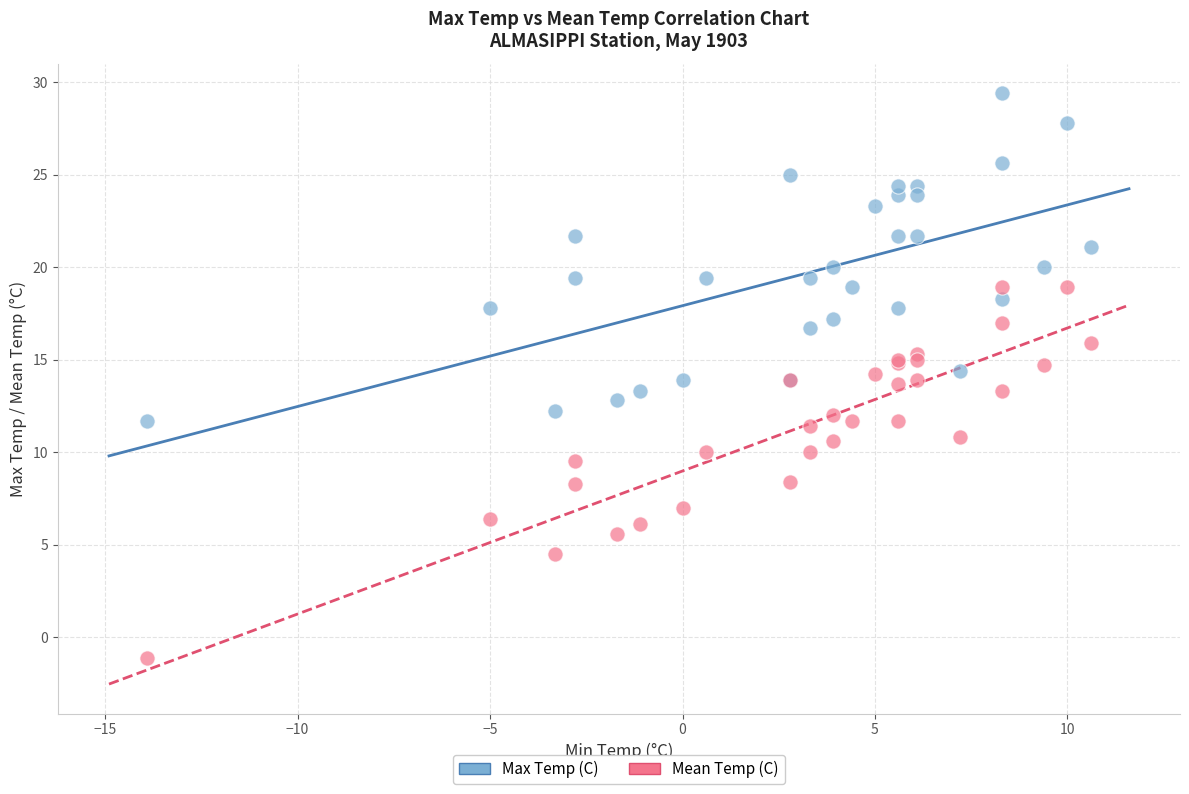

Which series reaches the minimum Y coordinate?

Mean Temp (C)